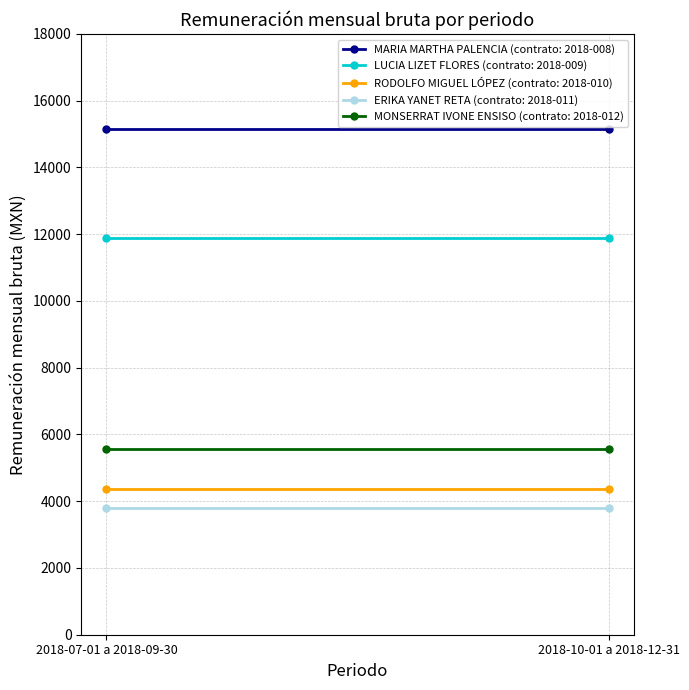

What are all the series names shown in the legend?

MARIA MARTHA PALENCIA, LUCIA LIZET FLORES, RODOLFO MIGUEL LÓPEZ, ERIKA YANET RETA, MONSERRAT IVONE ENSISO